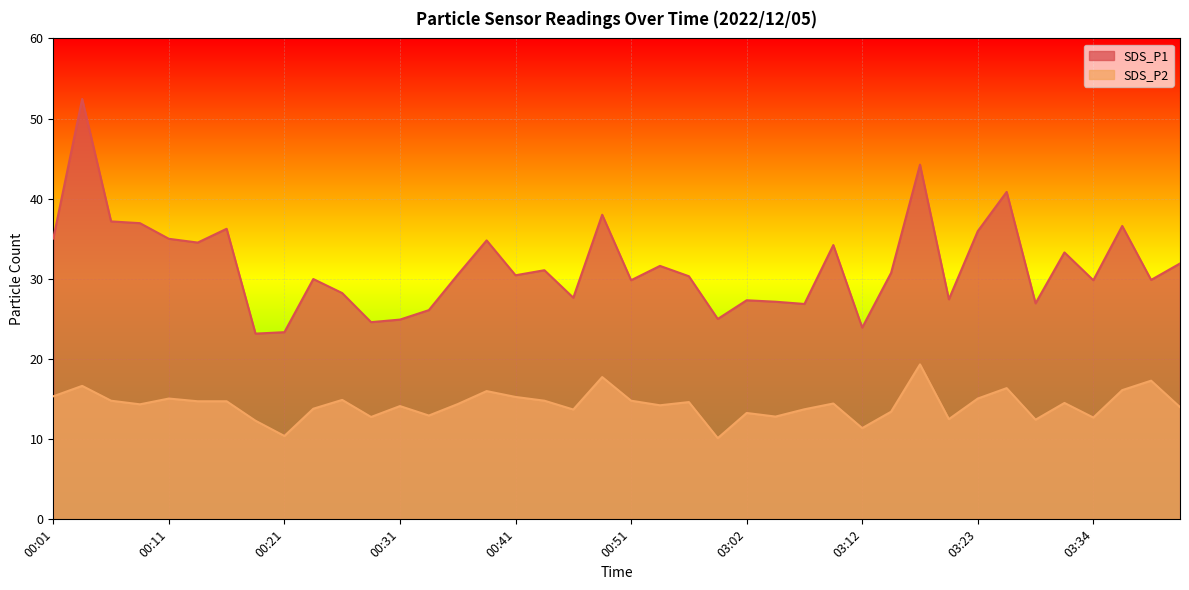

True or false: SDS_P2 and SDS_P1 cross at least once.

False